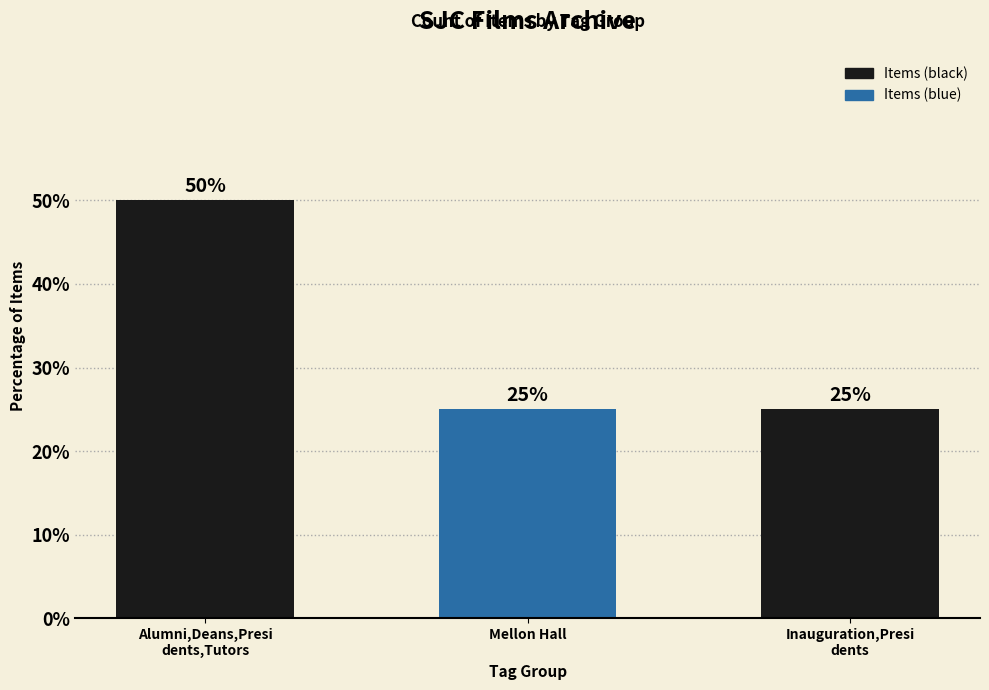

Reading right to left, list all the values displayed in this chart.

25	25	50